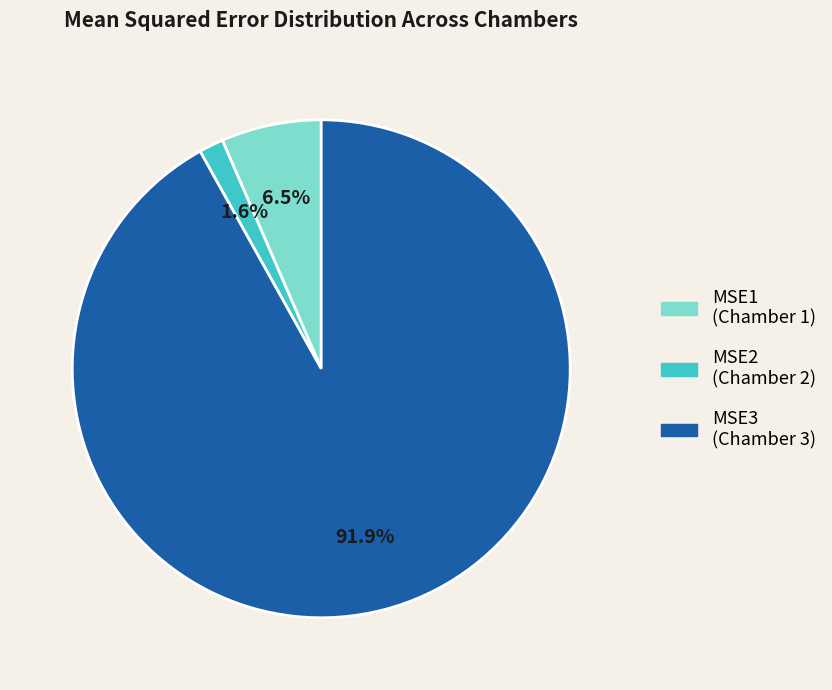

Is there a majority slice in this chart?

Yes